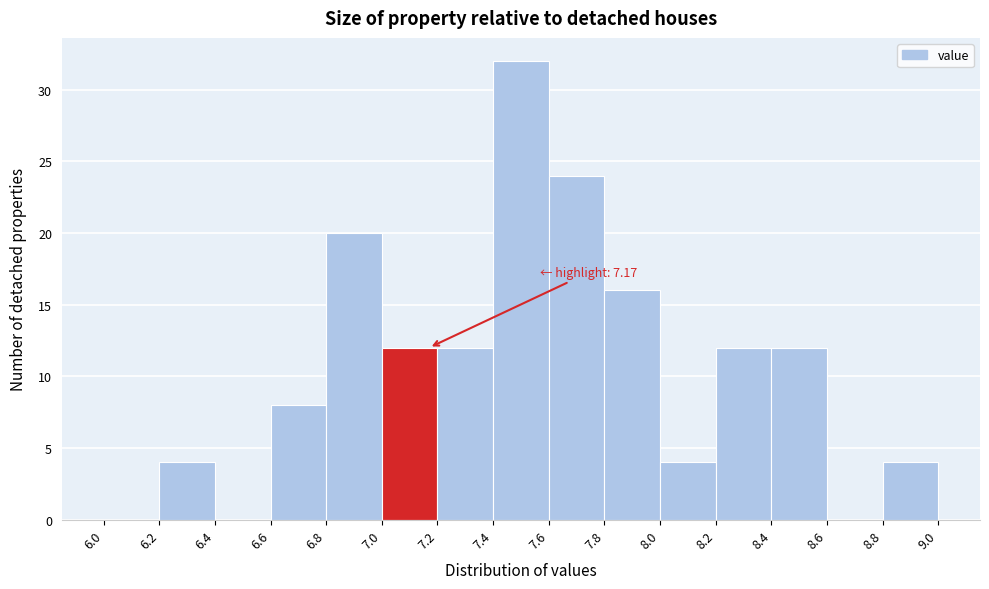

Over which range of the x-axis is the bar tallest?

7.4 to 7.6